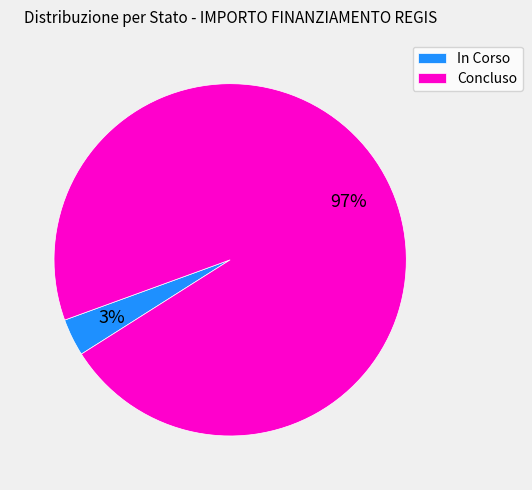

What is the largest slice in the pie chart?

Concluso